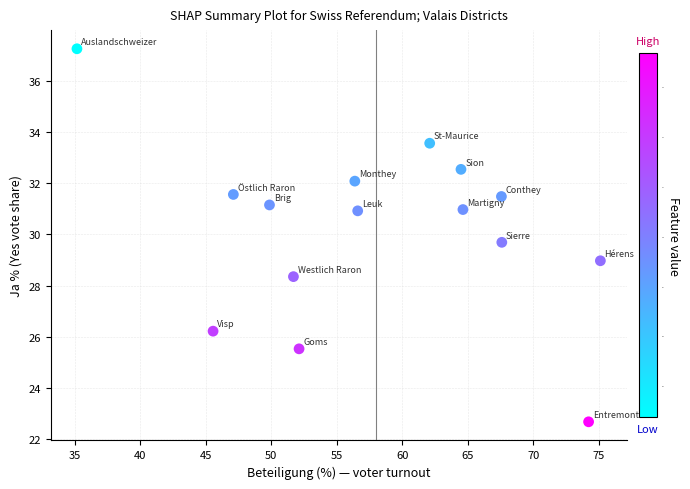

What is the range of Y values (max minus min)?

14.6